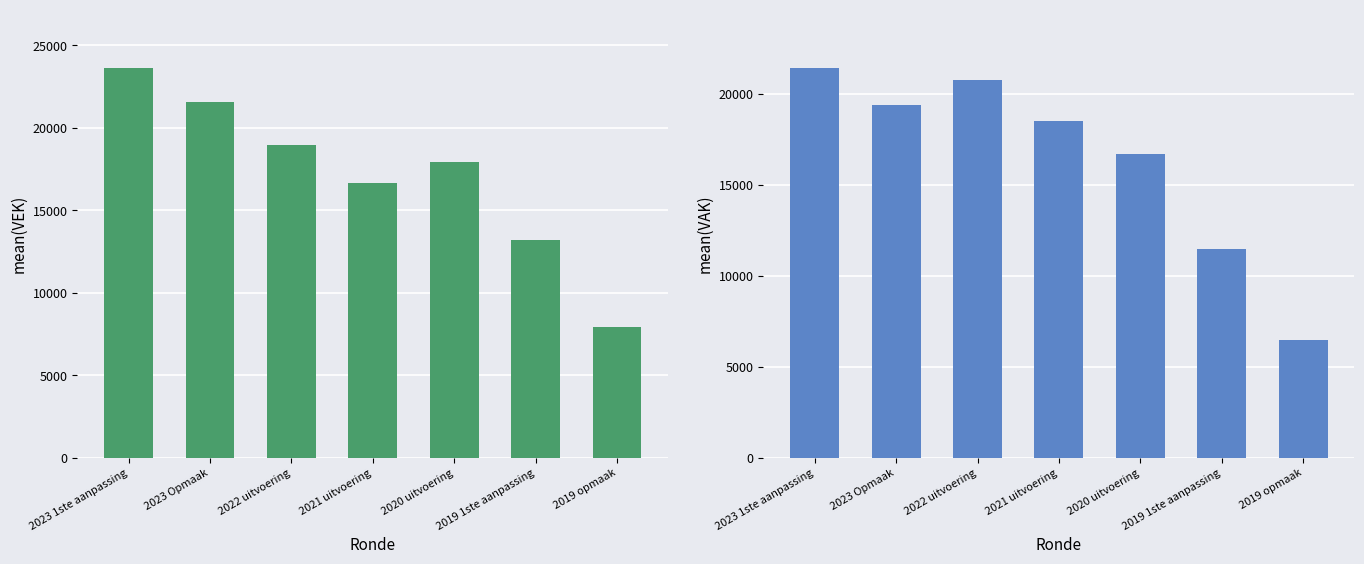

At how many categories does at least one series exceed 21530?

2